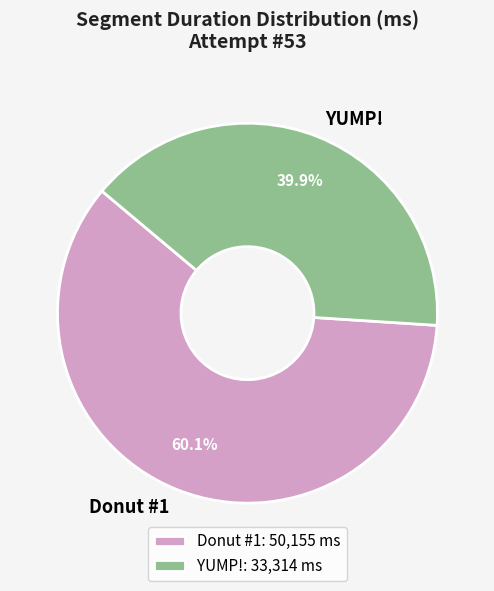

What portion of the pie excludes YUMP!?

60.1%